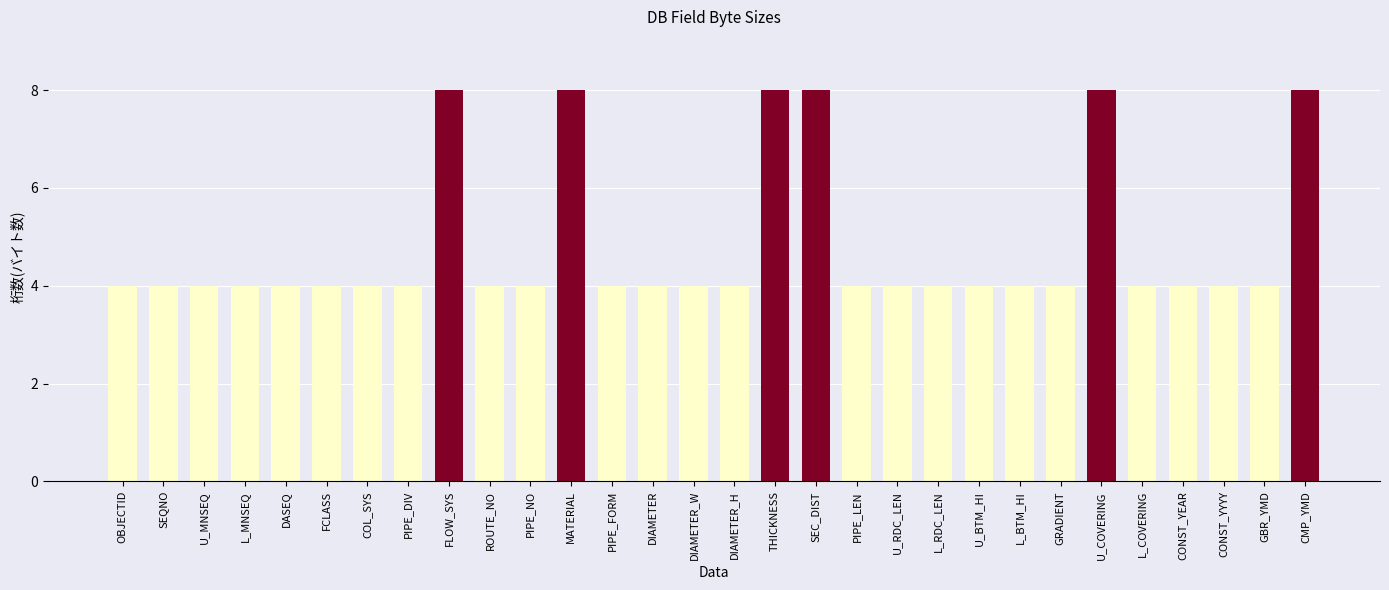

What is the value of the 23rd bar from the left?

4